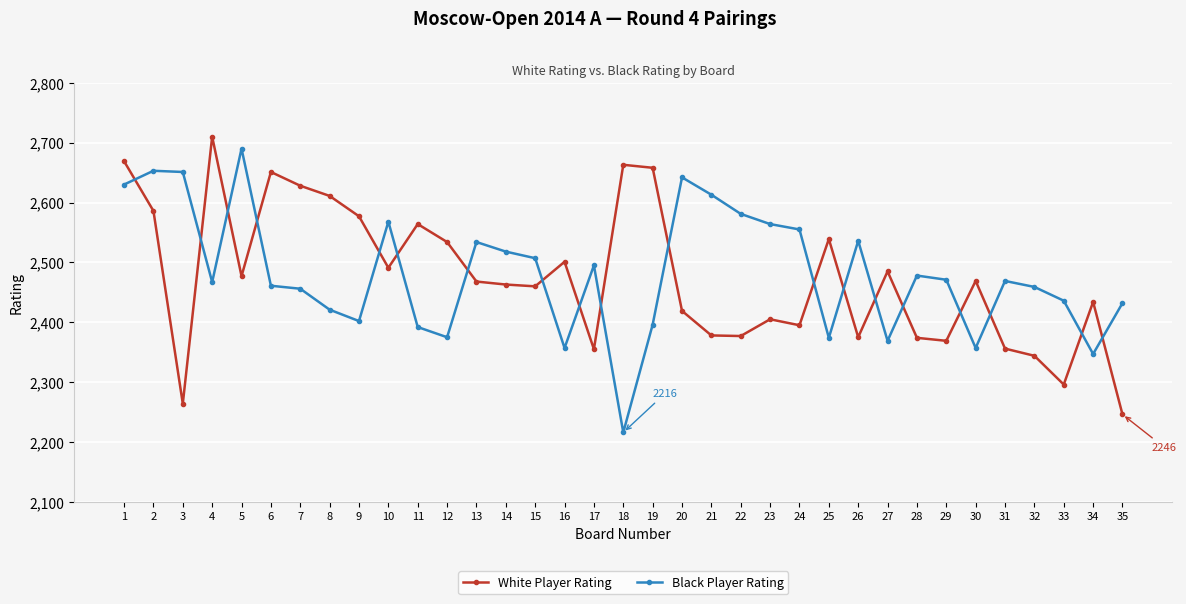

What are all the series names shown in the legend?

White Player Rating, Black Player Rating